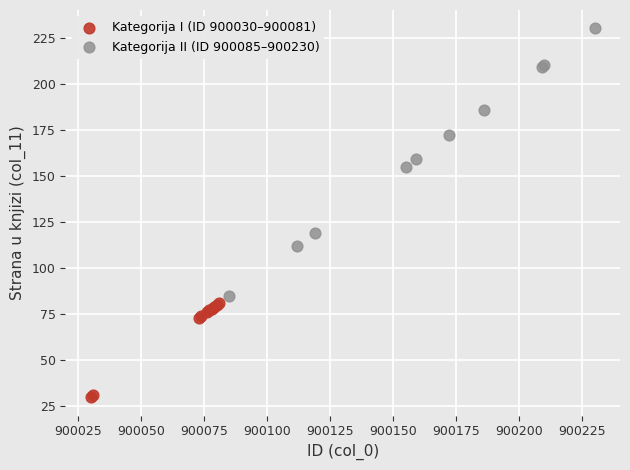

Which series reaches the minimum Y coordinate?

Kategorija I (ID 900030–900081)